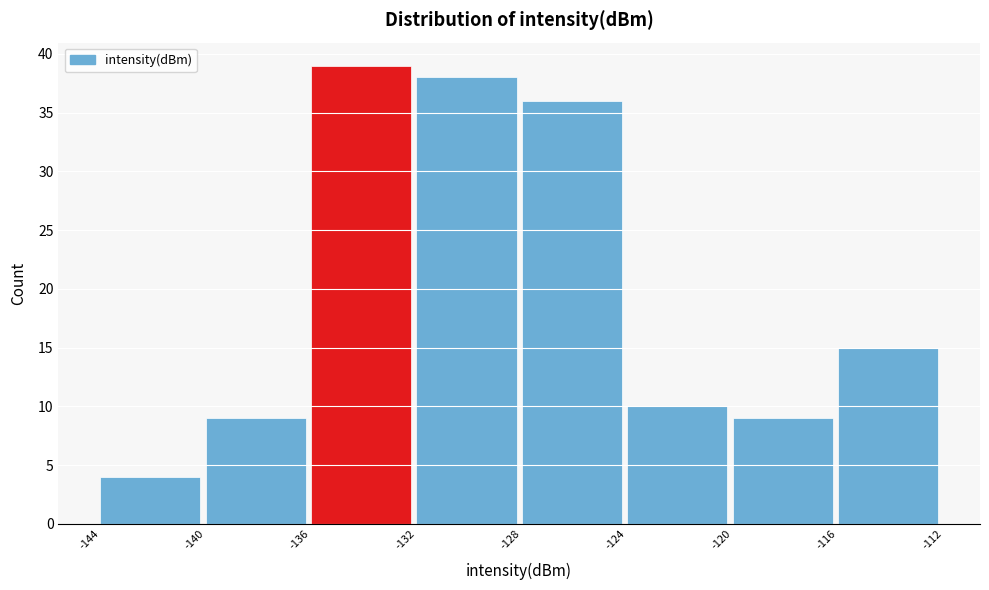

Reading left to right, transcribe this chart: for each bar, give the range it covers on the x-axis and its height. The values are not printed on the chart, so give them approximately, as read against the axis.

-144 to -140: 4
-140 to -136: 9
-136 to -132: 39
-132 to -128: 38
-128 to -124: 36
-124 to -120: 10
-120 to -116: 9
-116 to -112: 15